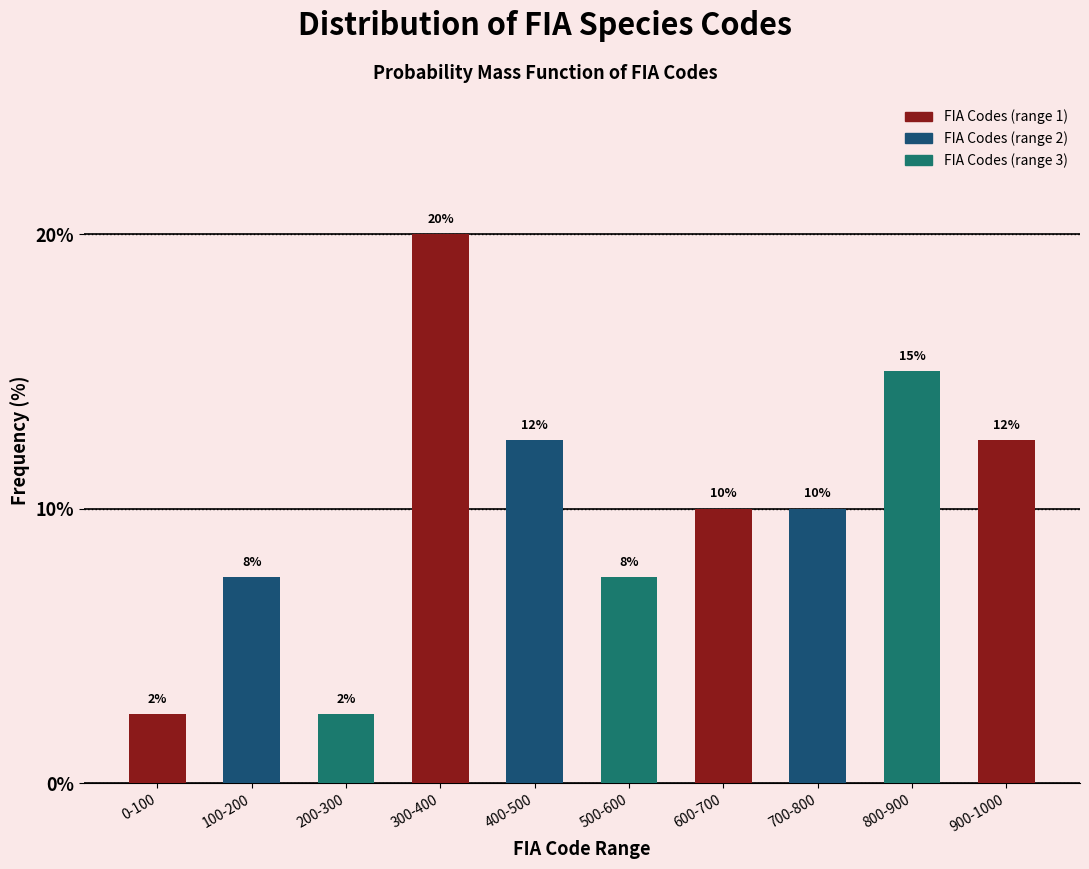

How many bars are there in total?

10